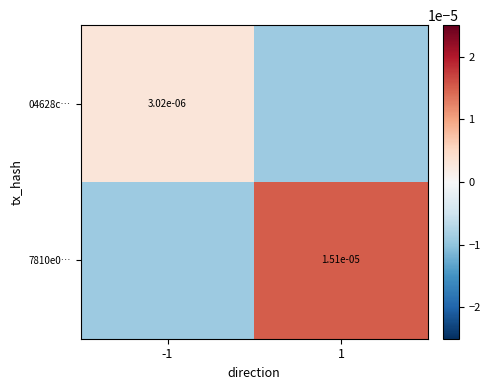

How many values in 04628c… are above zero?

1